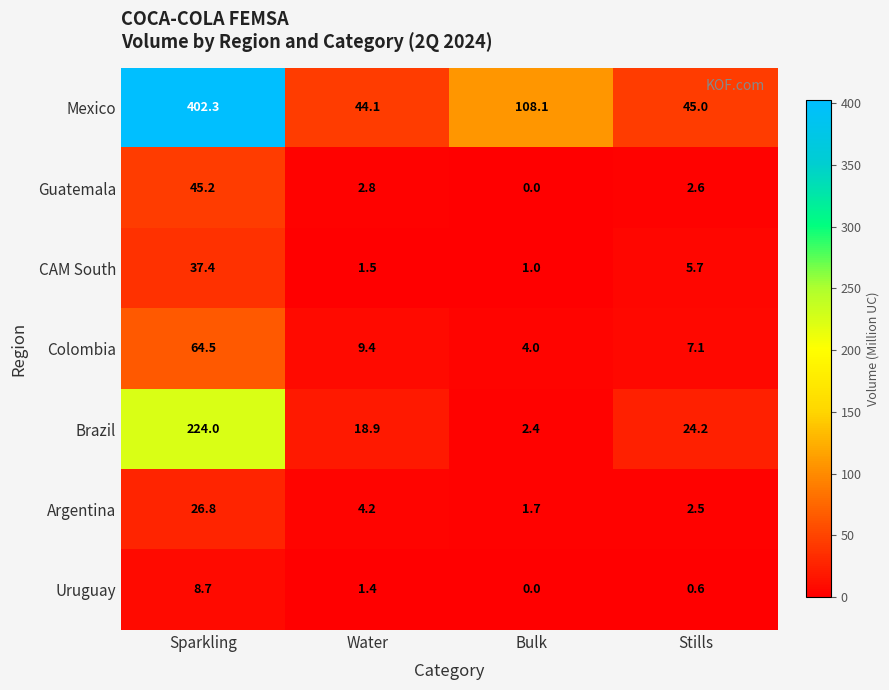

What is the difference between the Uruguay values at Bulk and Stills?

0.6